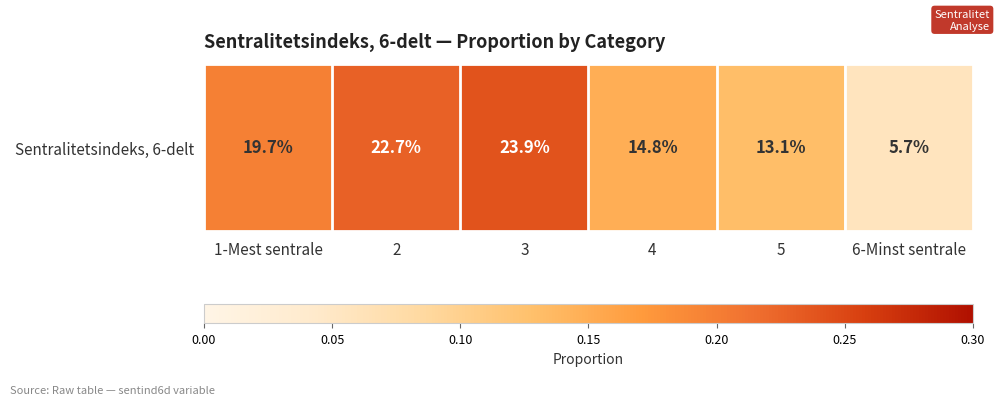

What is the difference between the values at 6-Minst sentrale and 3?

0.2